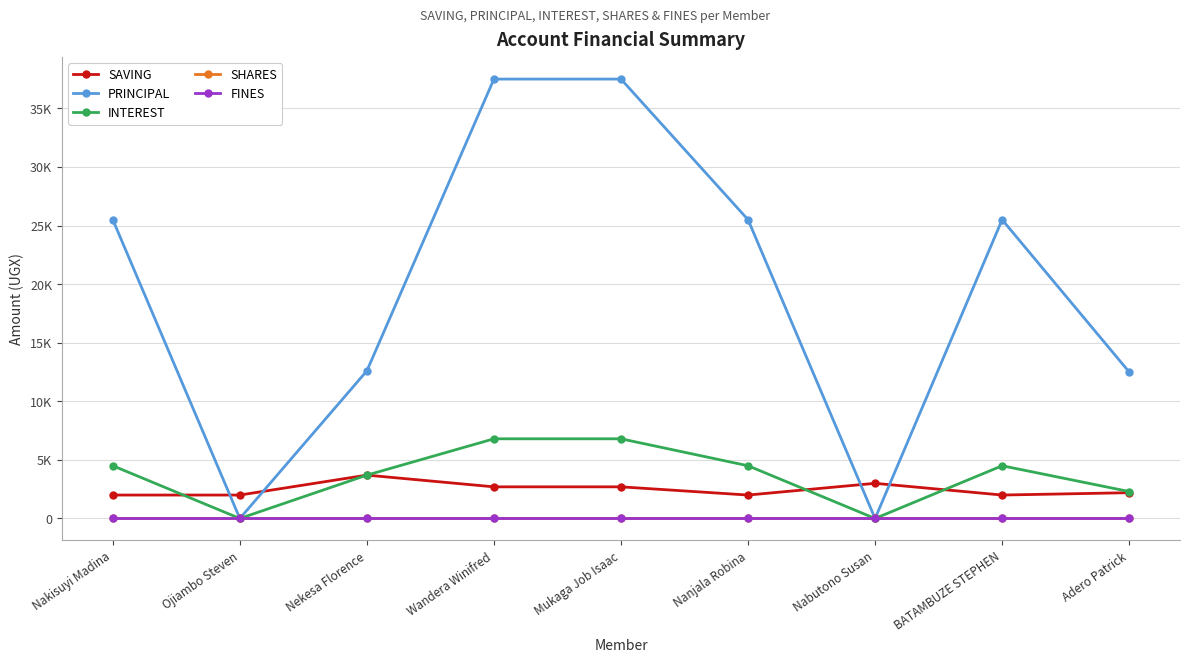

Is this an area chart (filled region under the line)?

No